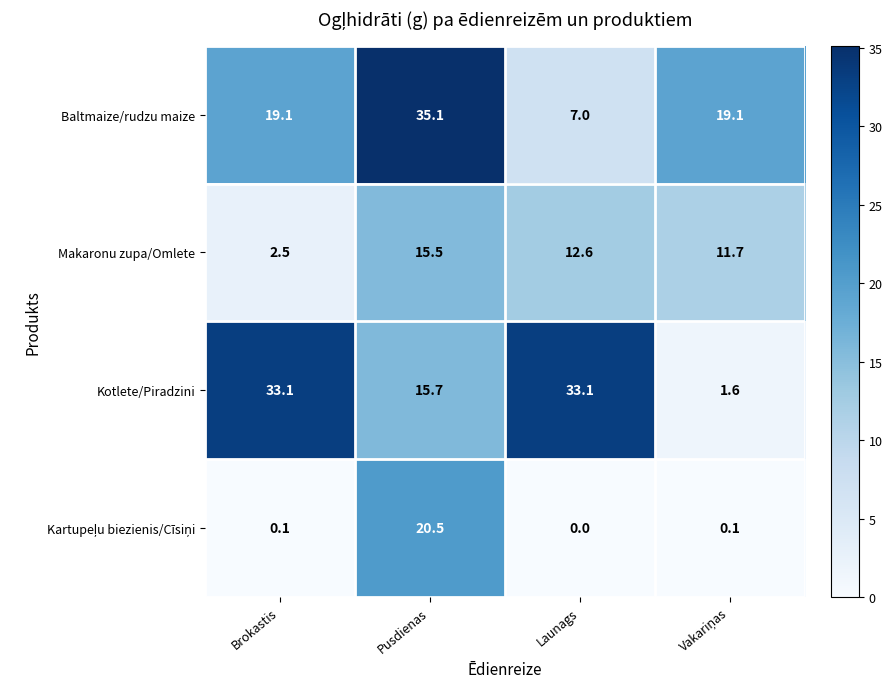

What is the sum of the Baltmaize/rudzu maize values at Launags and Pusdienas?

42.1